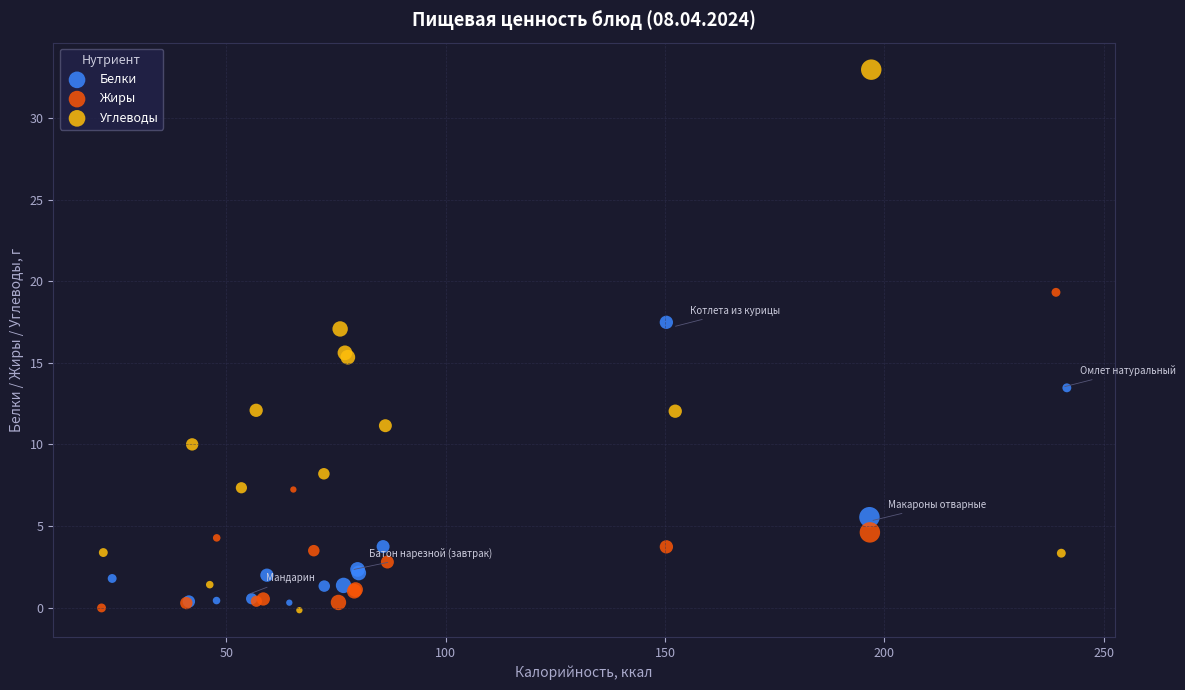

Which series has the largest Y range (max minus min)?

Углеводы